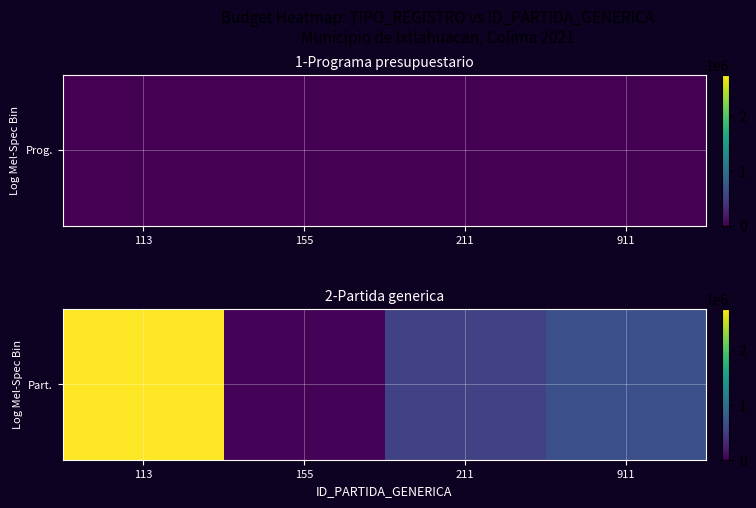

What is the sum of all values?

4003656.0